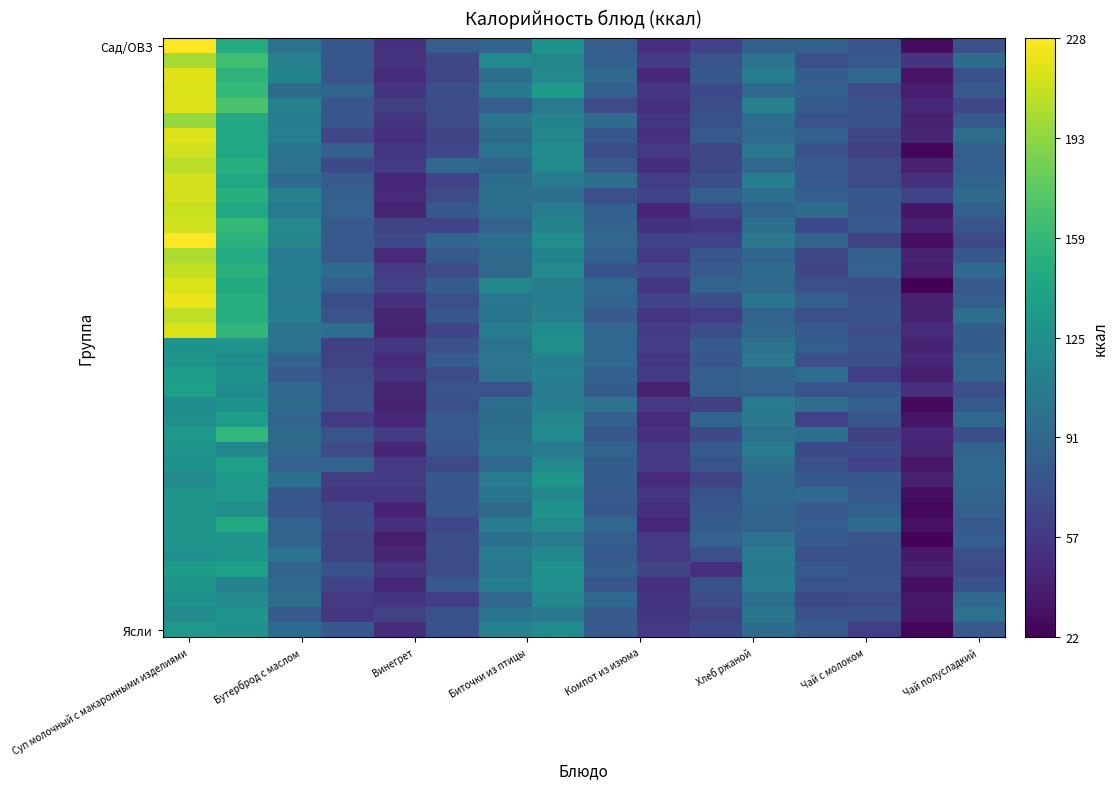

Which series has the widest spread of values?

Сад/ОВЗ